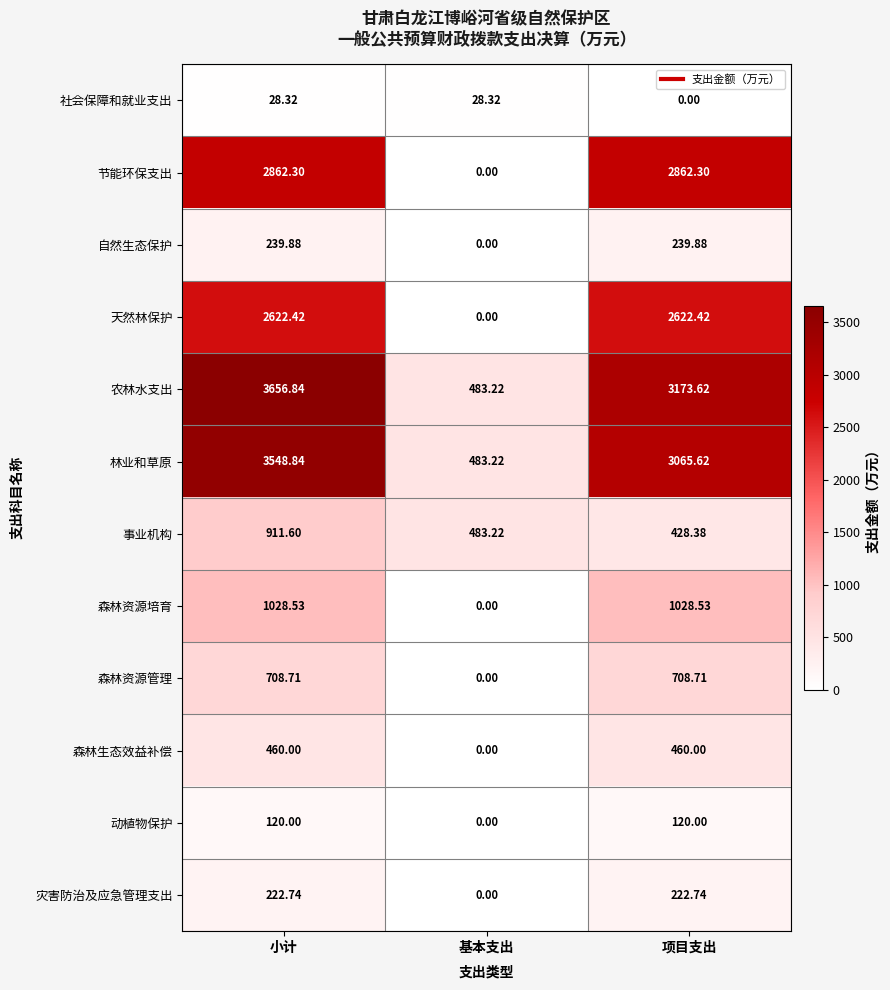

At which label is 森林资源培育 closest to 514?

基本支出